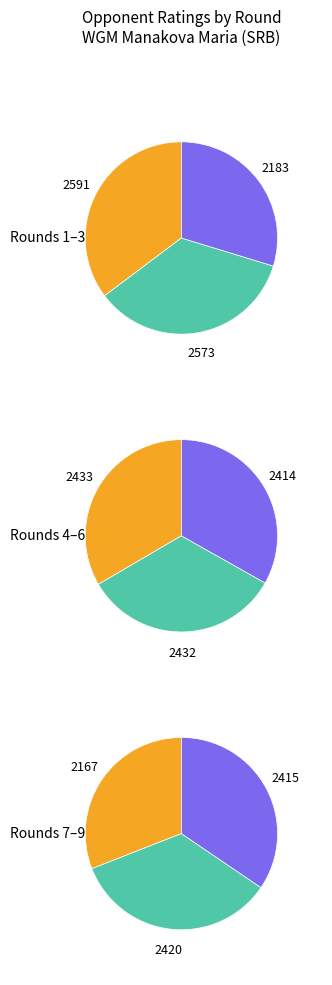

Does Seliverstov Vladimir account for over 50% of the chart?

No